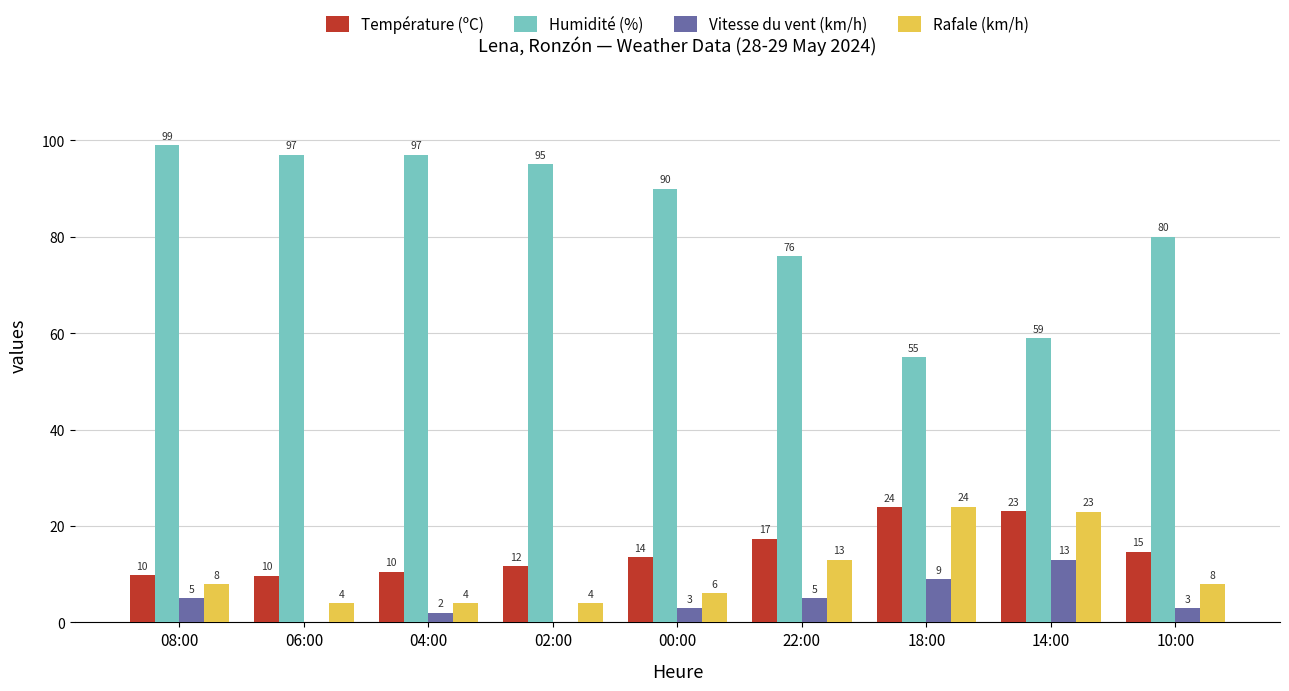

What is the approximate value of Rafale (km/h) at 10:00?

8.0